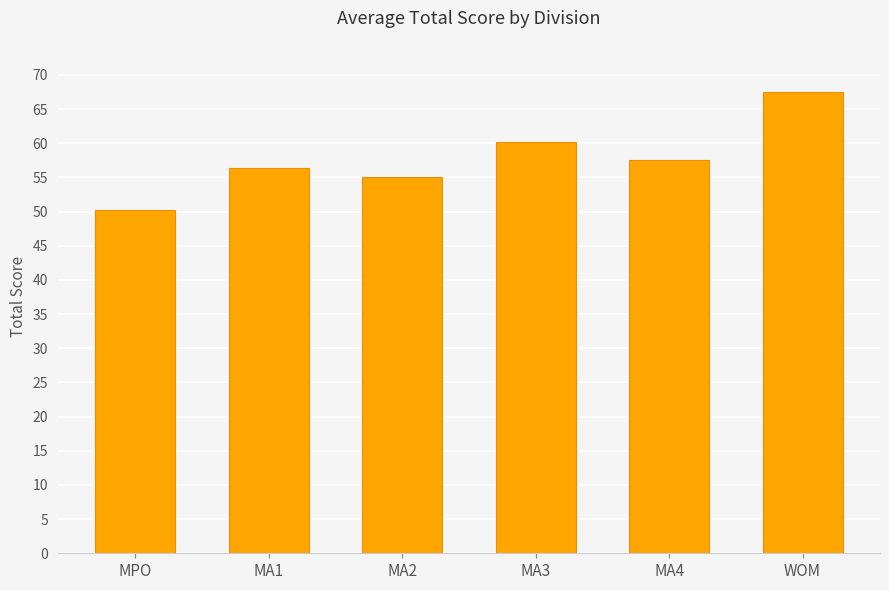

Are the bars horizontal?

No